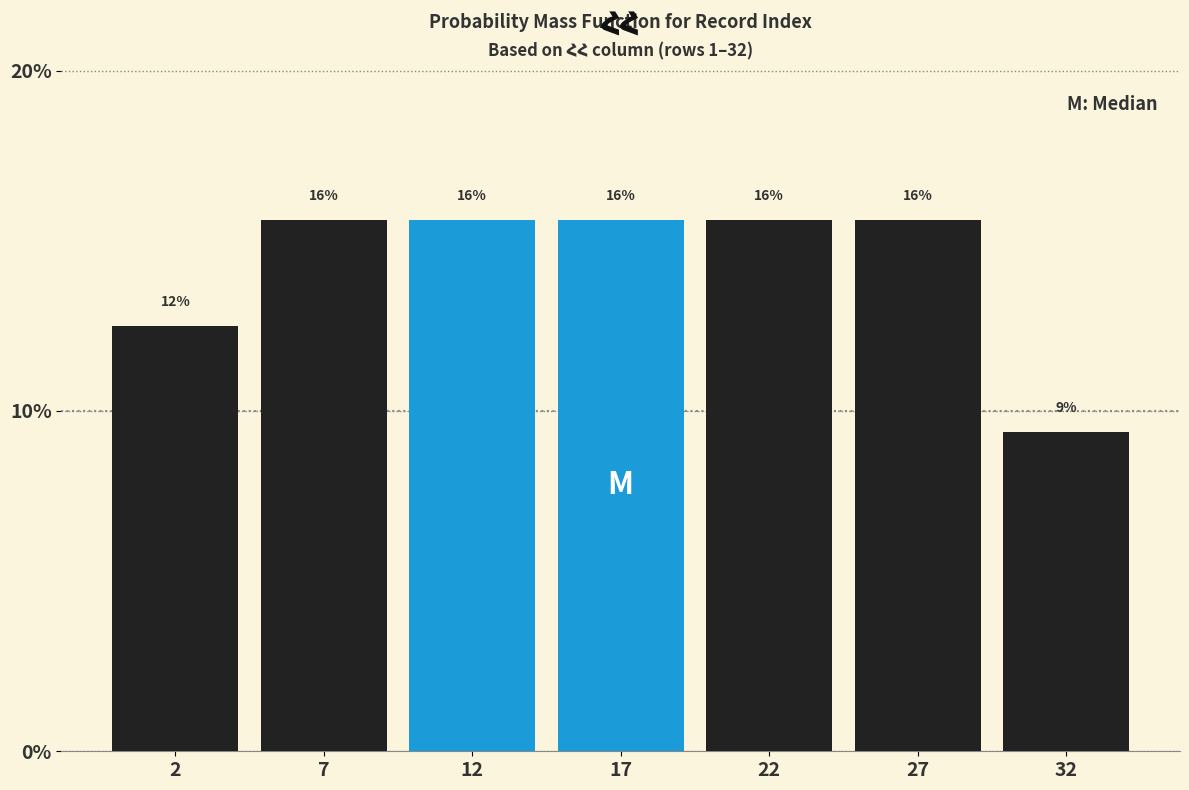

Does the chart contain any negative values?

No